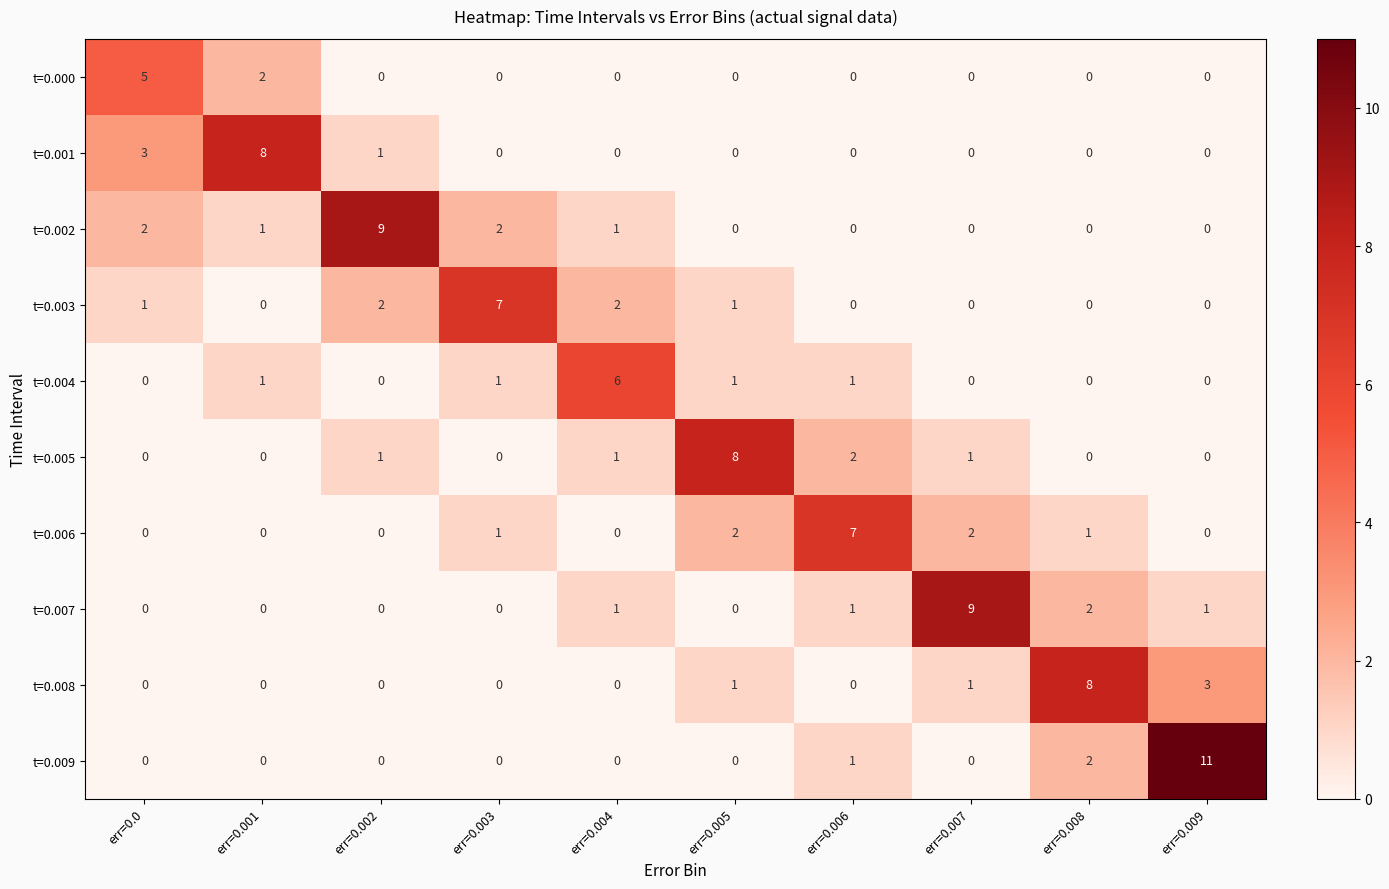

What is the difference between the maximum and minimum values in the t=0.008 series?

8